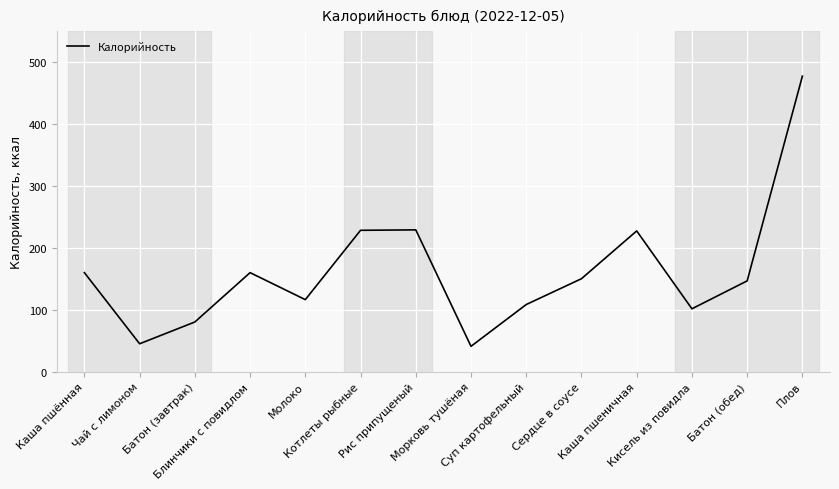

Where does the data first go above 150?

Каша пшённая